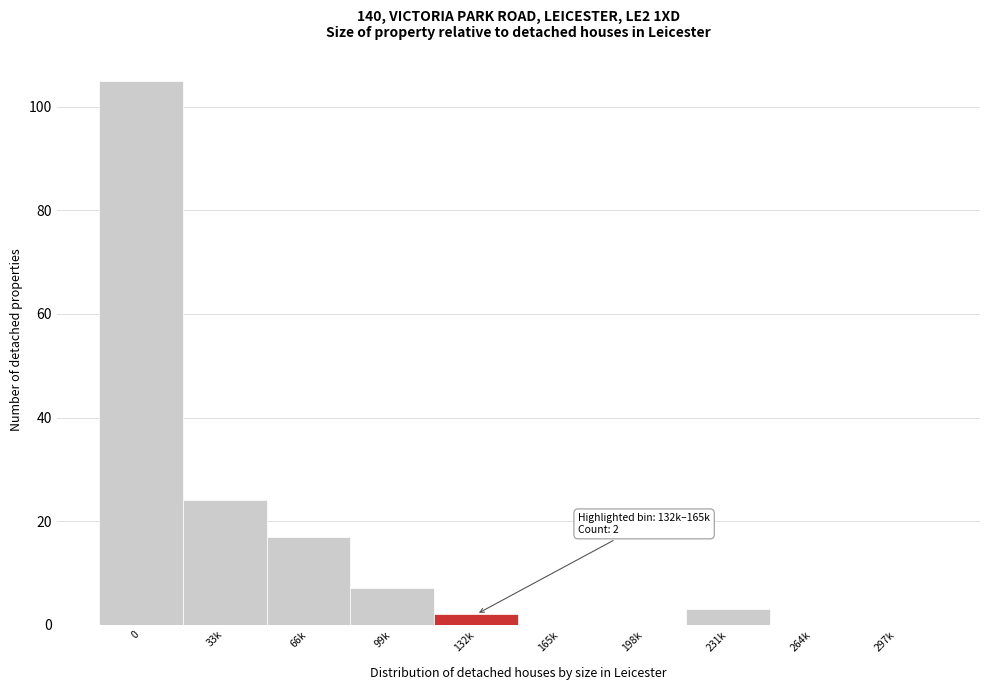

Reading left to right, what are all the values shown in this chart?

0=105	33k=24	66k=17	99k=7	132k=2	165k=0	198k=0	231k=3	264k=0	297k=0